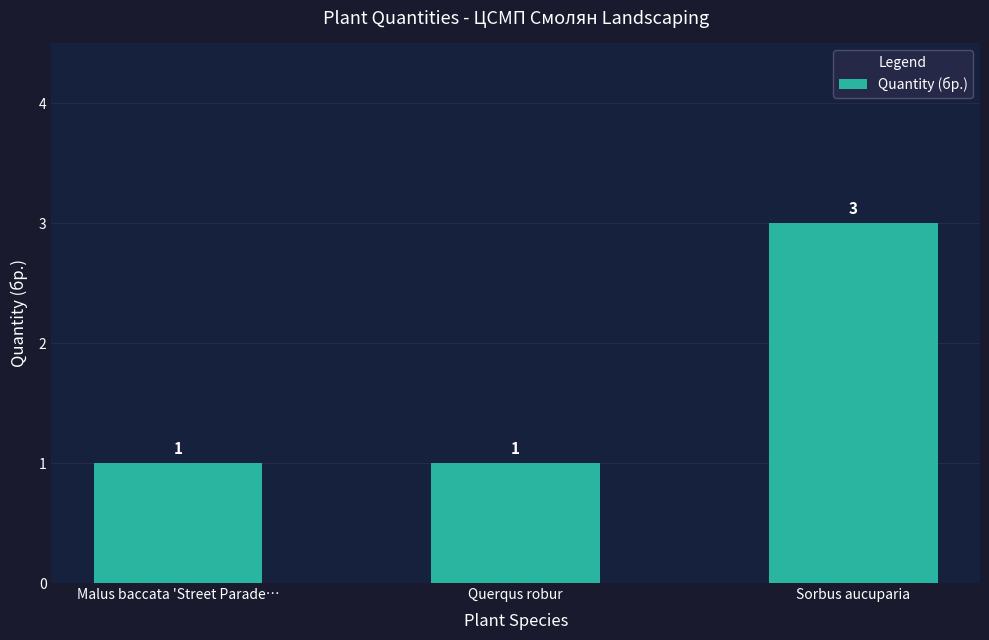

True or false: the data shows 2 at Malus baccata 'Street Parade….

False